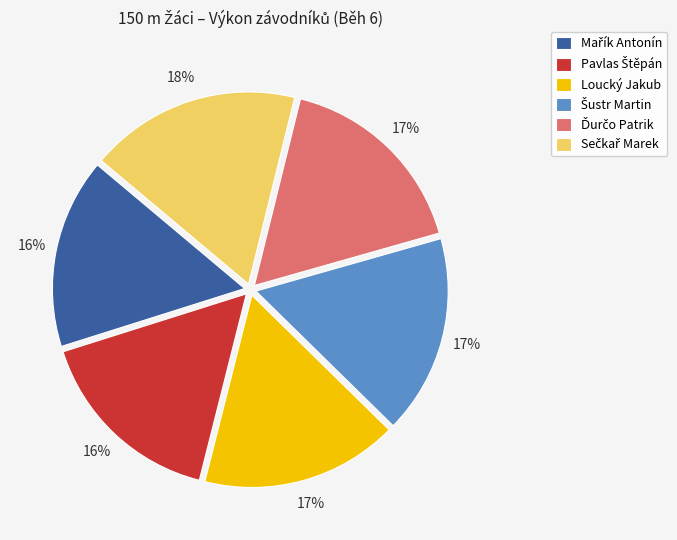

Count the number of slices in the pie.

6